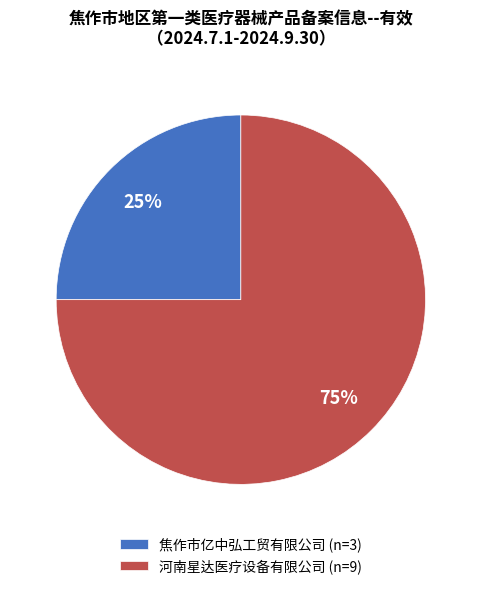

What is the largest slice in the pie chart?

河南星达医疗设备有限公司